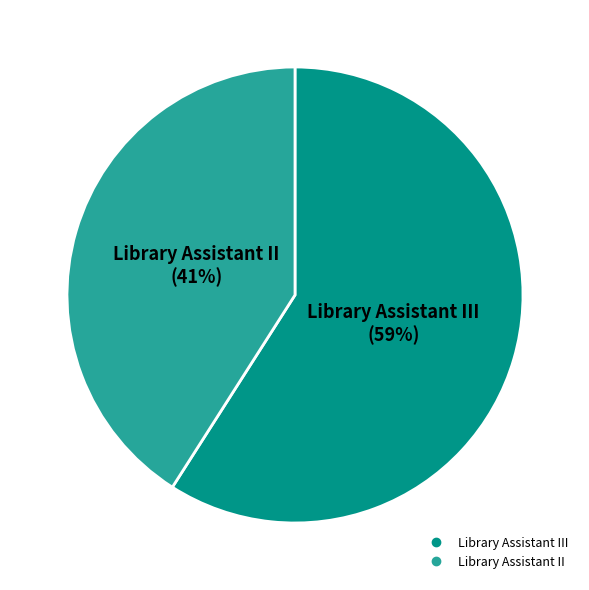

How many slices are in this pie chart?

2